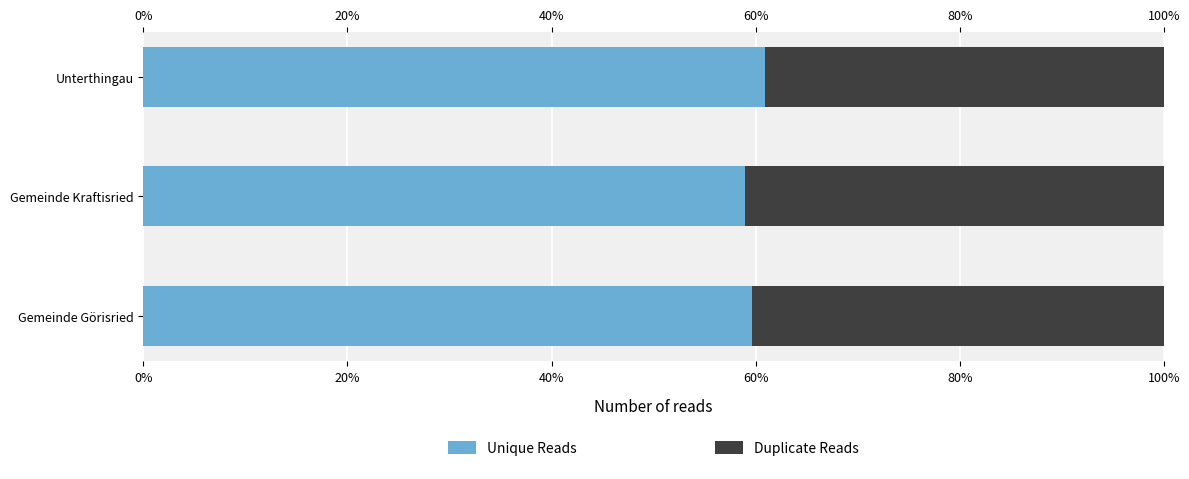

What are all the series names shown in the legend?

Unique Reads, Duplicate Reads